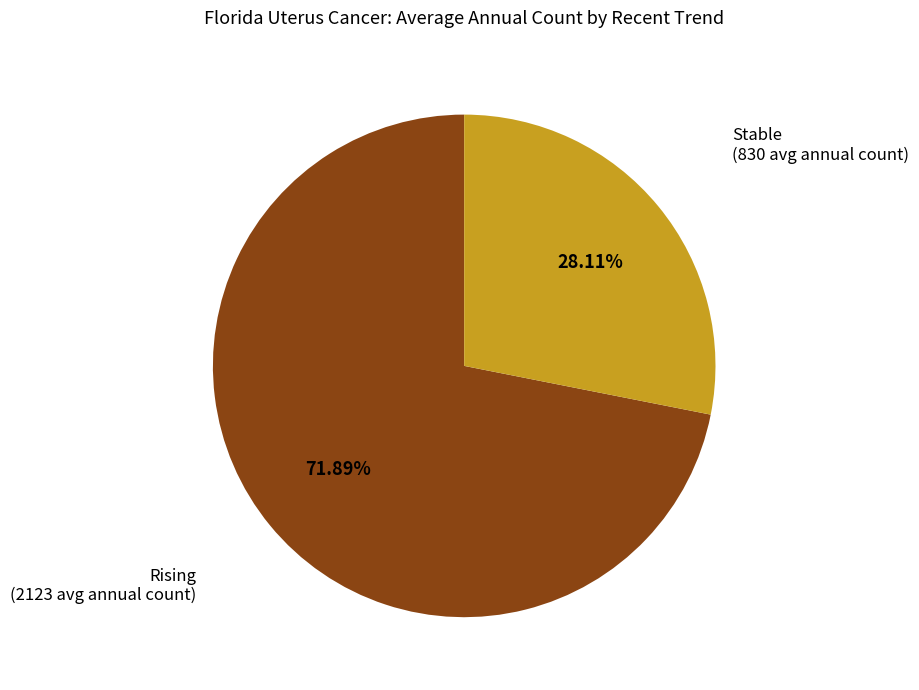

To the nearest percent, what is the average slice percentage?

50%